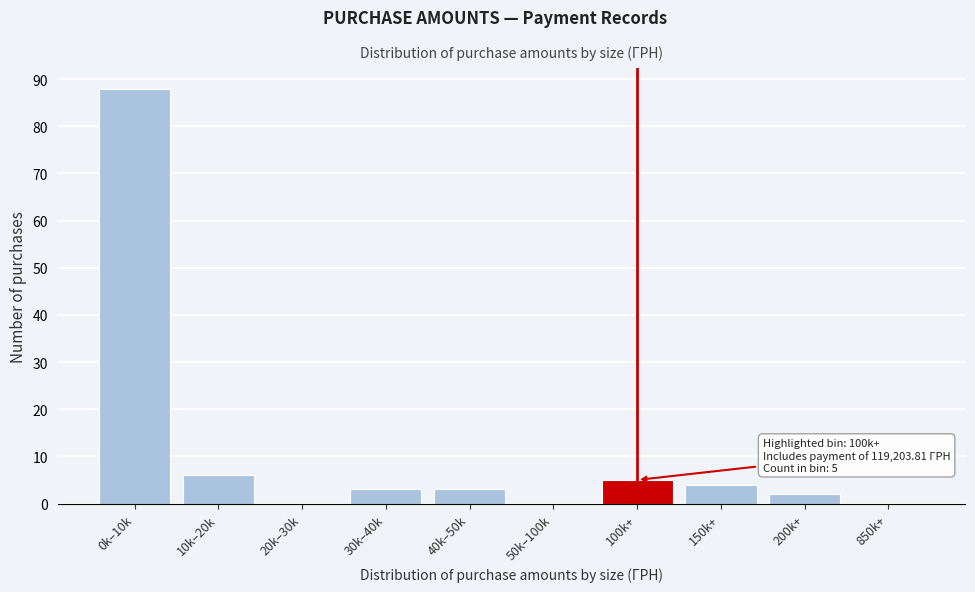

Reading left to right, what are all the values shown in this chart?

0k–10k=88	10k–20k=6	20k–30k=0	30k–40k=3	40k–50k=3	50k–100k=0	100k+=5	150k+=4	200k+=2	850k+=0